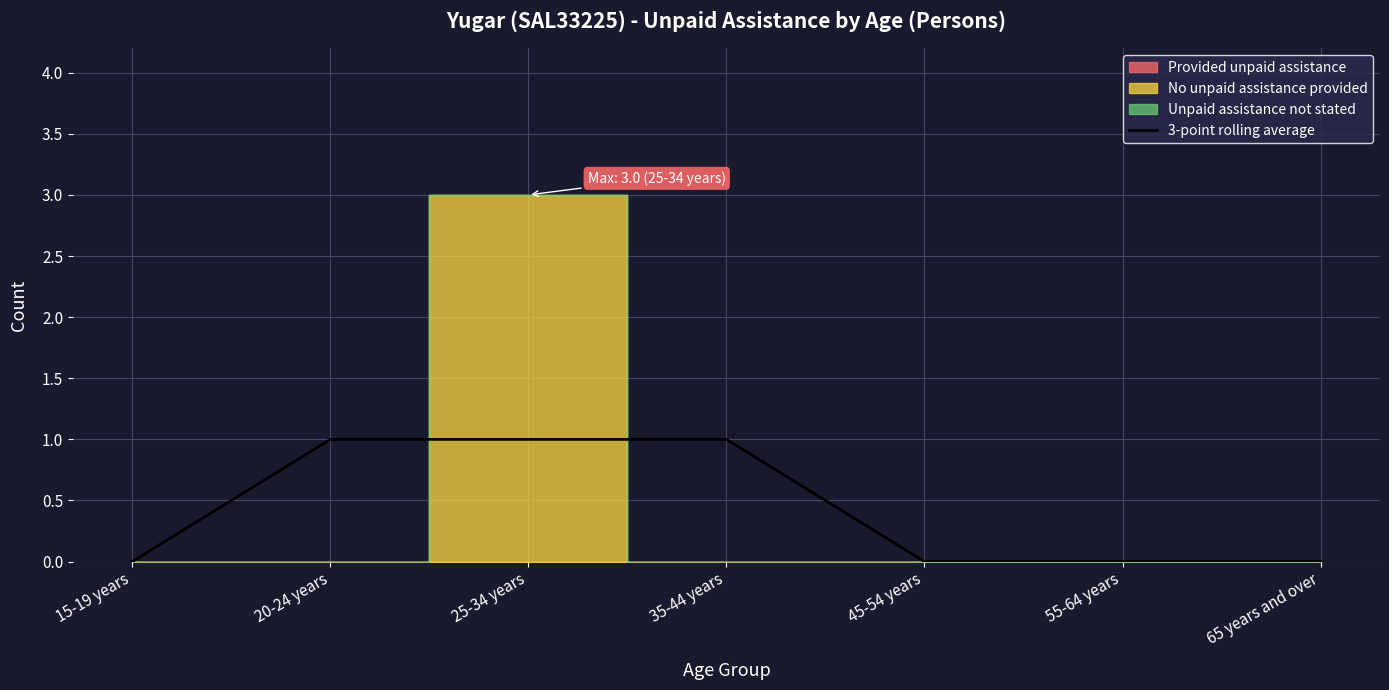

Is it true that 3-point rolling average equals 1 at 35-44 years?

True